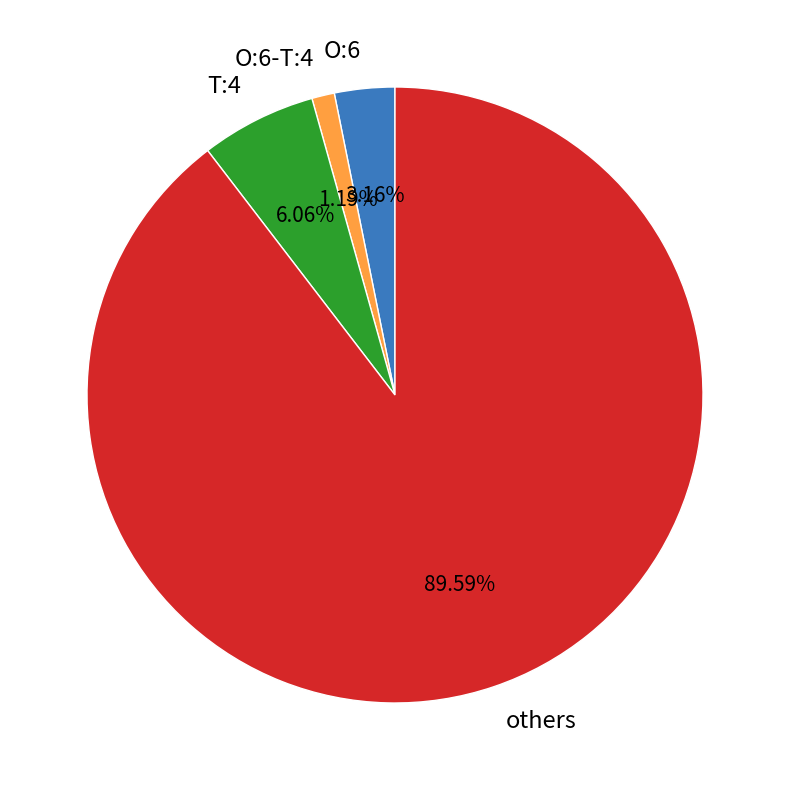

Is the sum of T:4 and others greater than half?

Yes